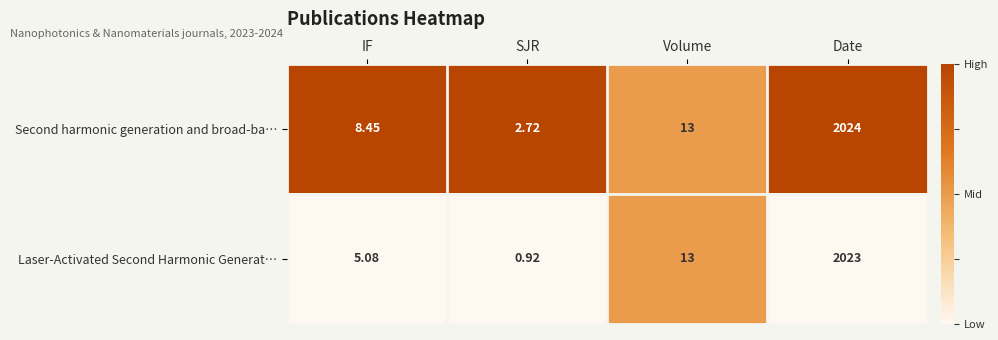

List the labels in order of Second harmonic generation and broad-ba… value, smallest first.

SJR, IF, Volume, Date